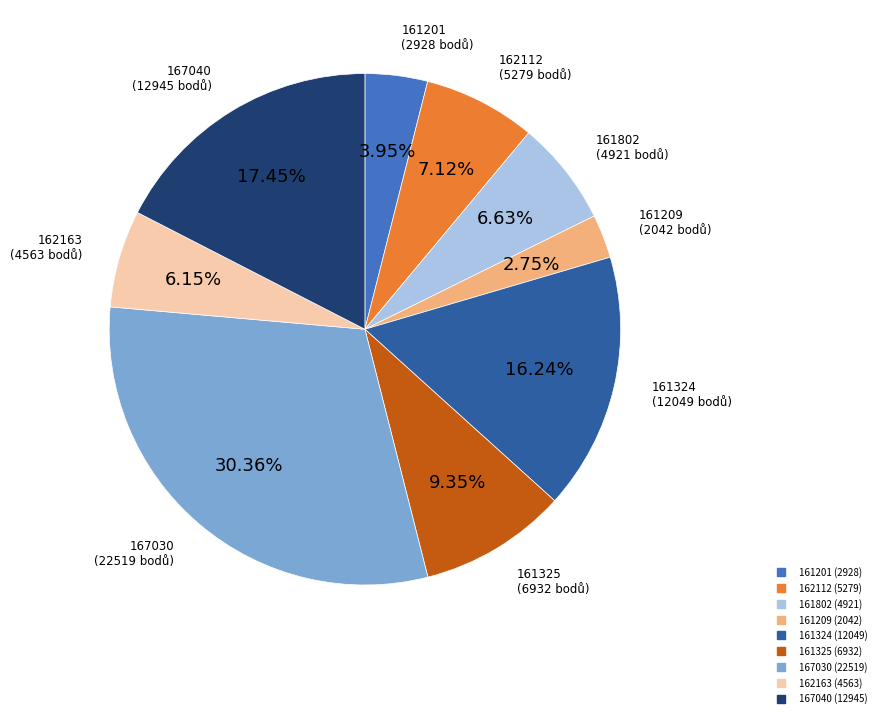

What is the smallest slice in the pie chart?

161209